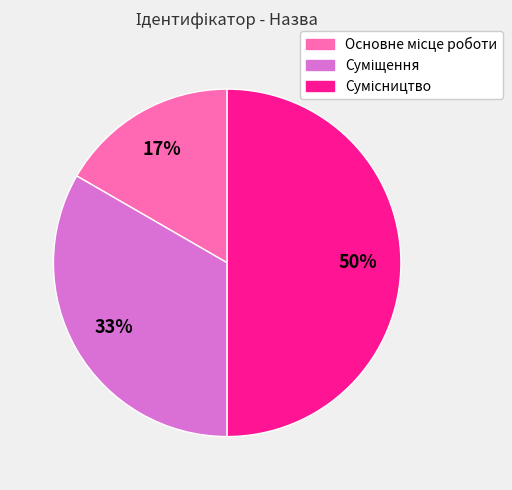

How many segments does this pie chart have?

3